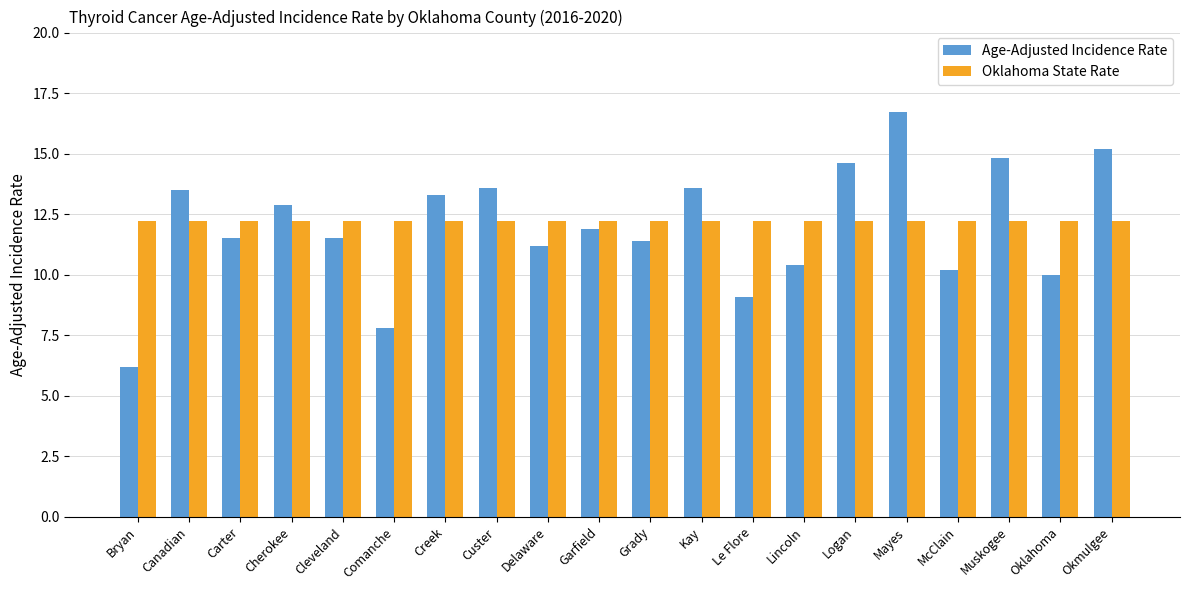

Rank the series at Carter from lowest to highest value.

Age-Adjusted Incidence Rate, Oklahoma State Rate